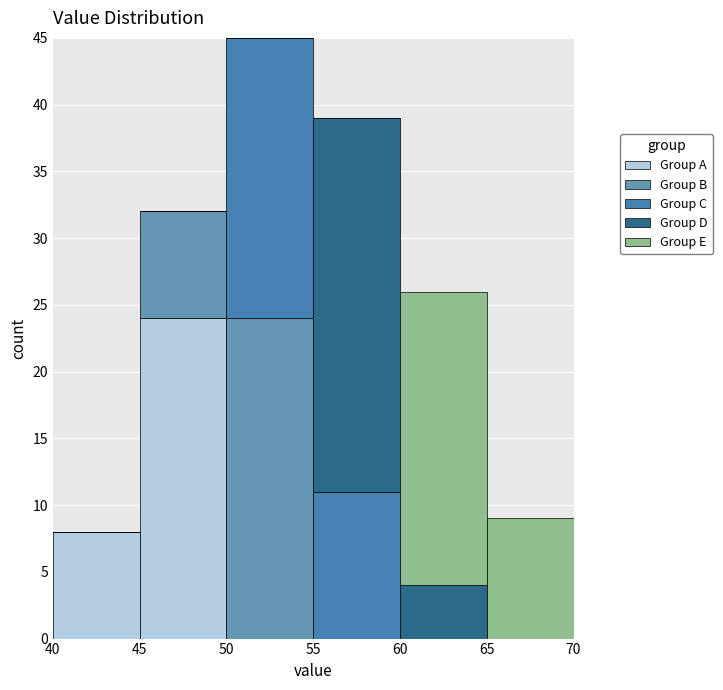

Which range on the x-axis has the tallest stacked bar (by total height)?

50 to 55